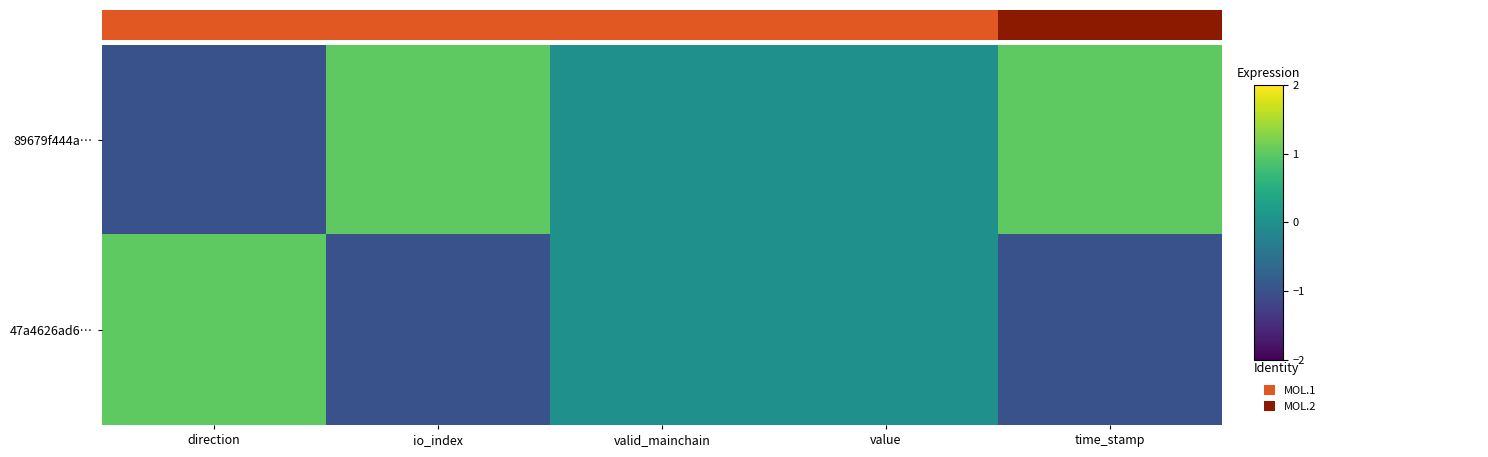

At how many categories does at least one series exceed 0?

3